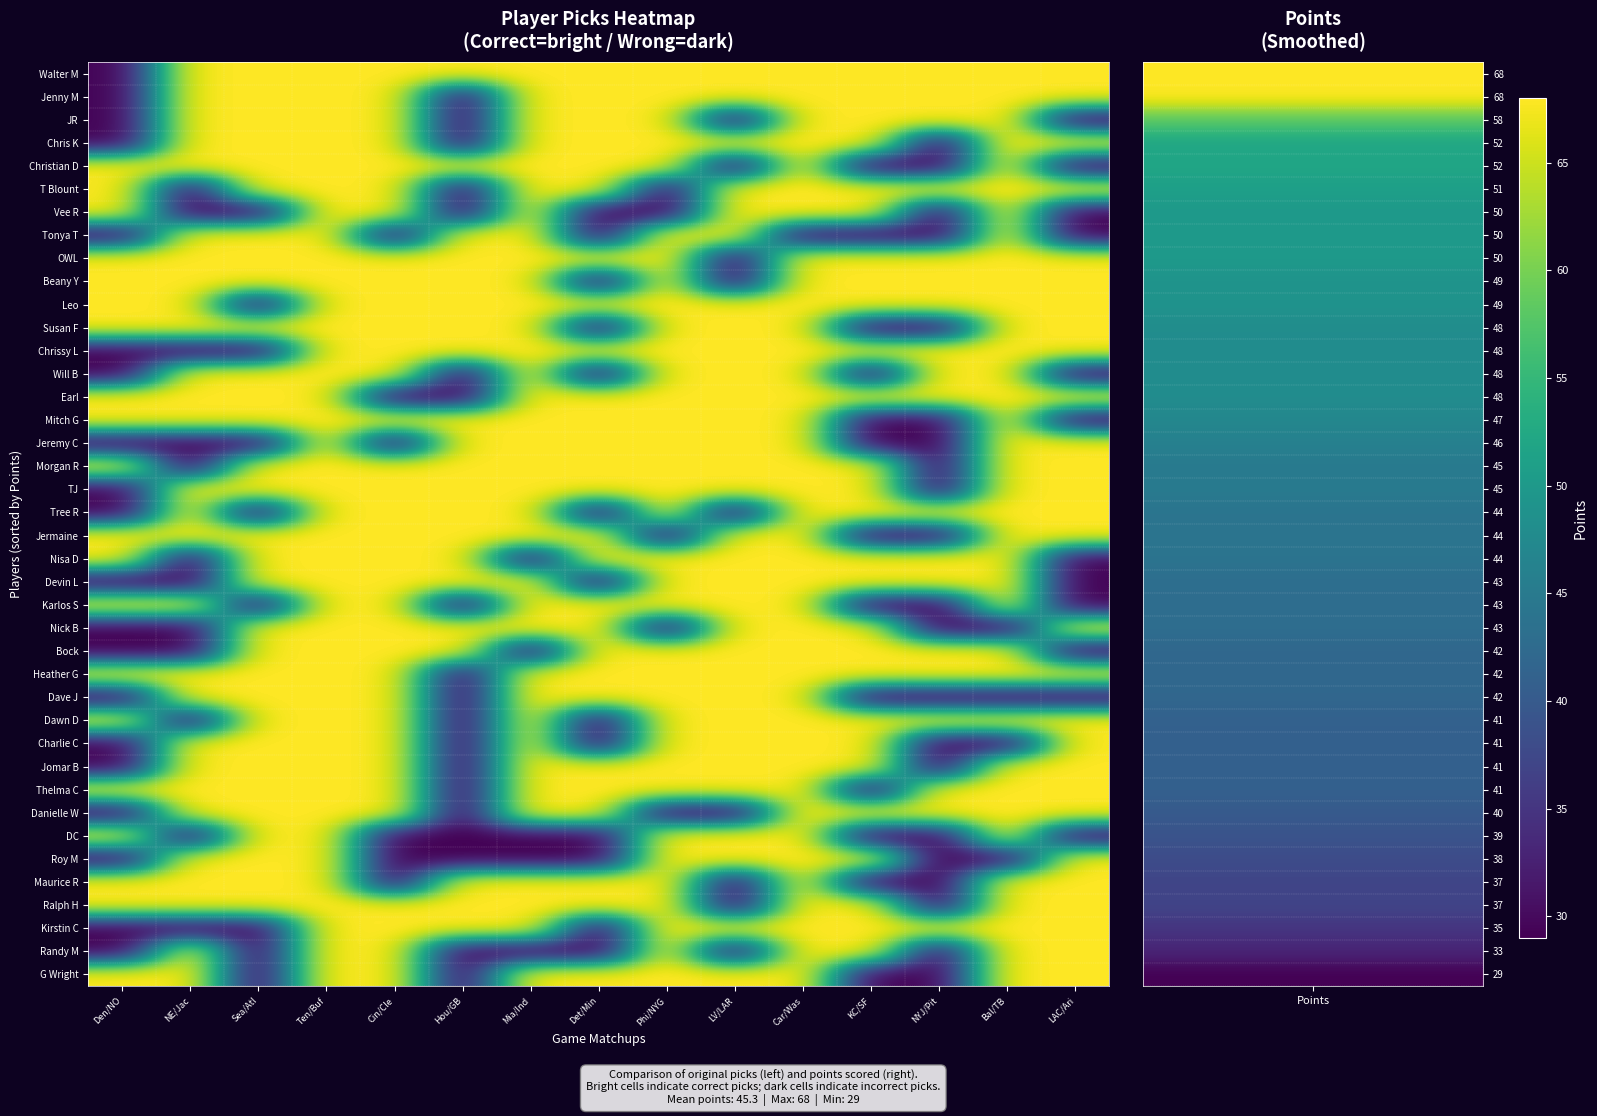

Which has a higher value, NE/Jac or LV/LAR?

NE/Jac